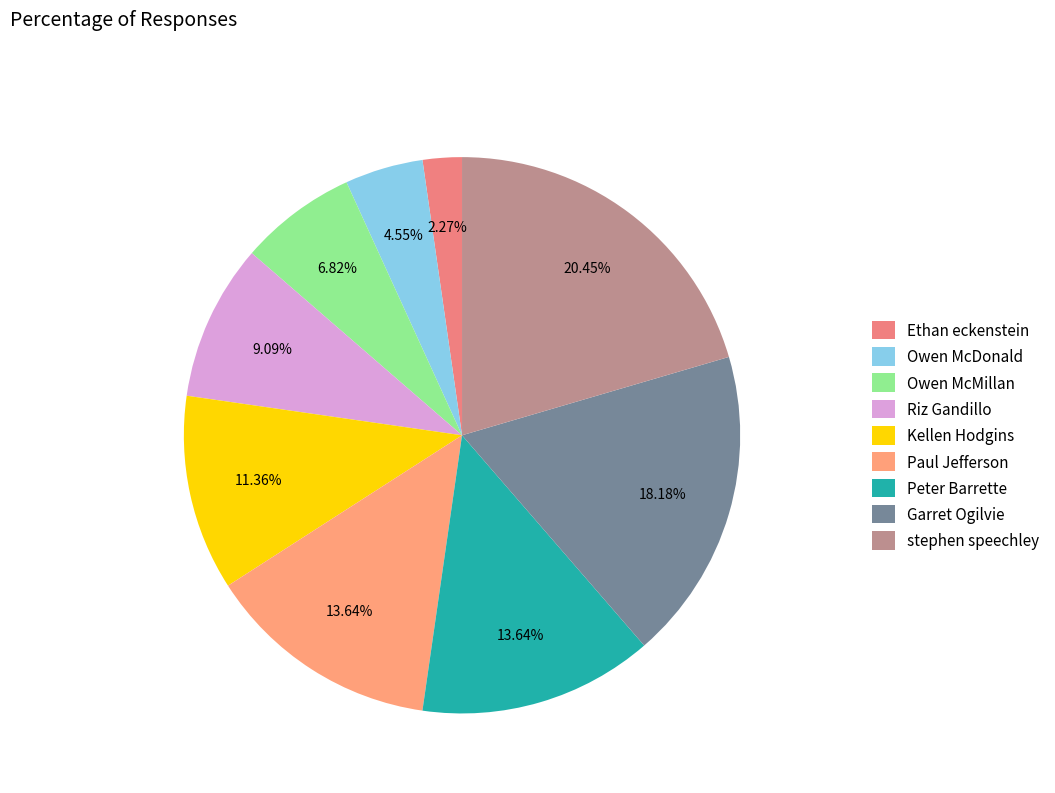

Which category has the biggest portion of the pie?

stephen speechley